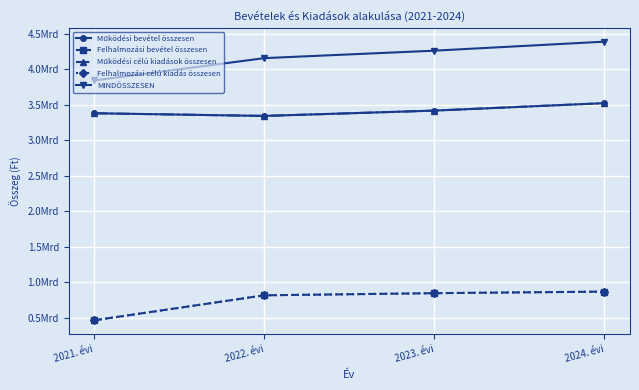

What is the label of the 3rd point from the left?

2023. évi